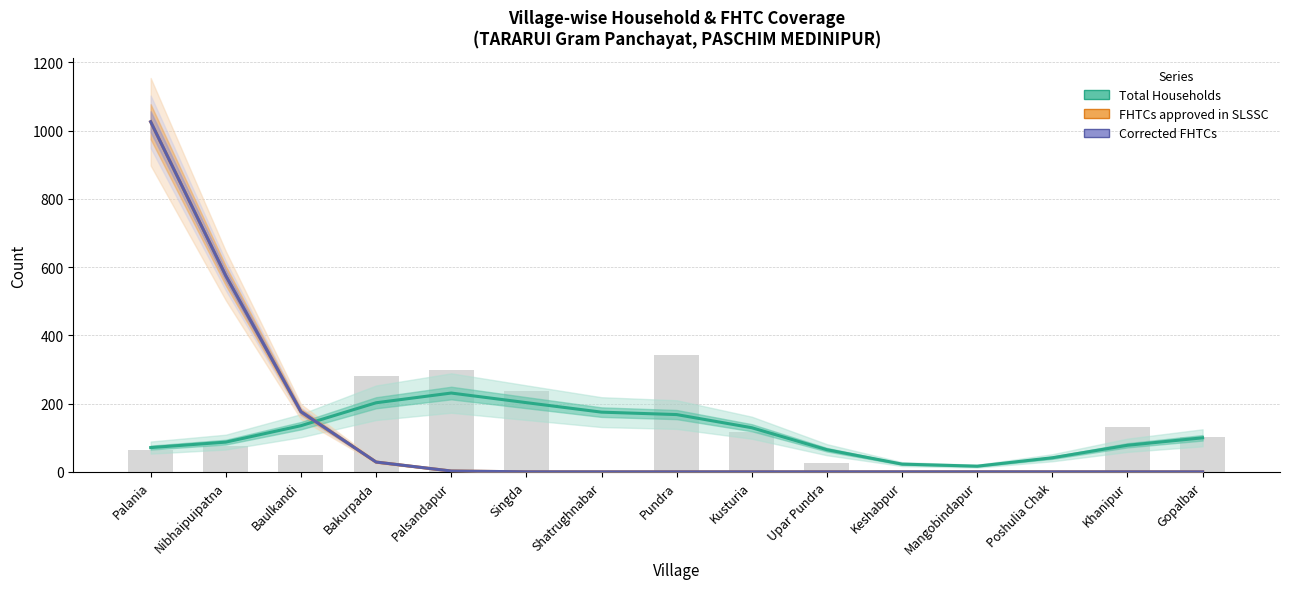

What is the difference between the Total Households values at Poshulia Chak and Kusturia?

88.0